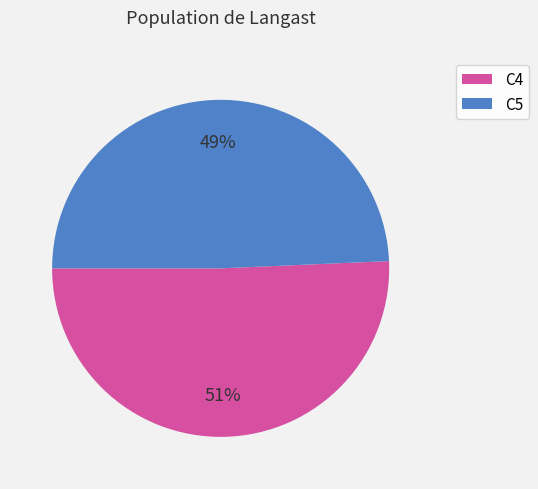

Between C5 and C4, which is larger?

C4